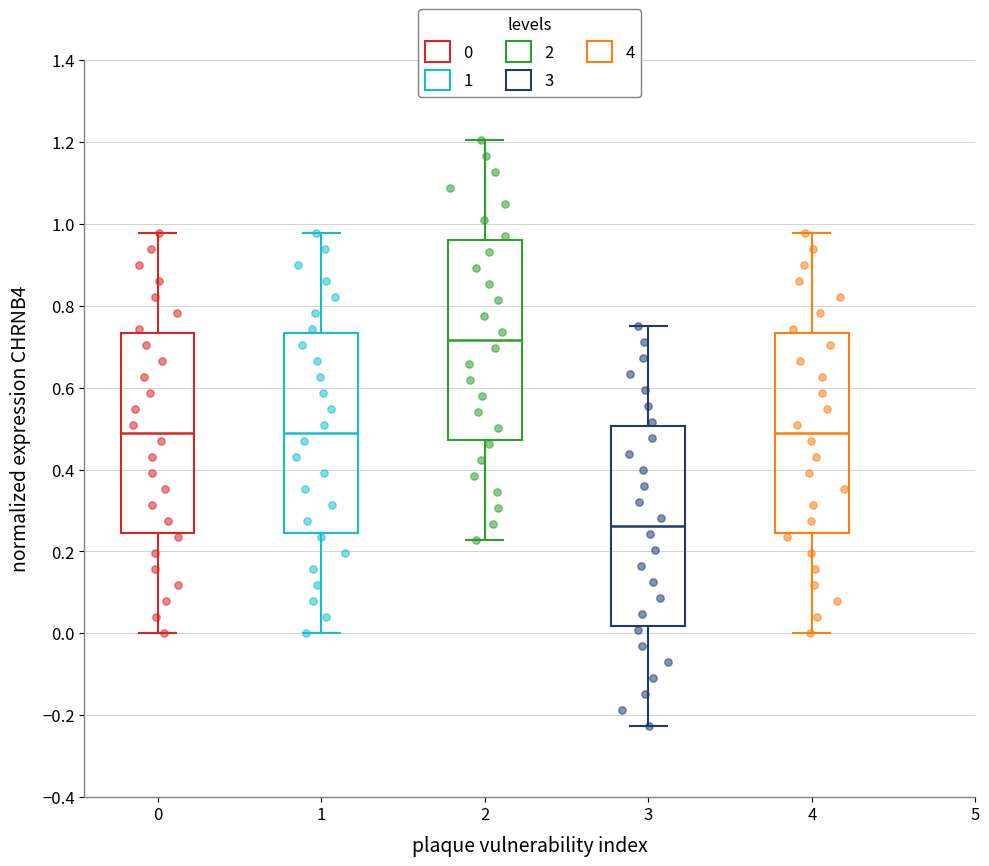

Reading left to right, read every box against the y-axis: the position of its median line, the range the box covers, and the ends of its whiskers. The values are not printed on the chart, so give them approximately, as read against the axis.

0: median 0.48, box 0.24 to 0.74, whiskers 0.00 to 0.98
1: median 0.48, box 0.24 to 0.74, whiskers 0.00 to 0.98
2: median 0.72, box 0.48 to 0.96, whiskers 0.22 to 1.20
3: median 0.26, box 0.02 to 0.50, whiskers -0.22 to 0.74
4: median 0.48, box 0.24 to 0.74, whiskers 0.00 to 0.98